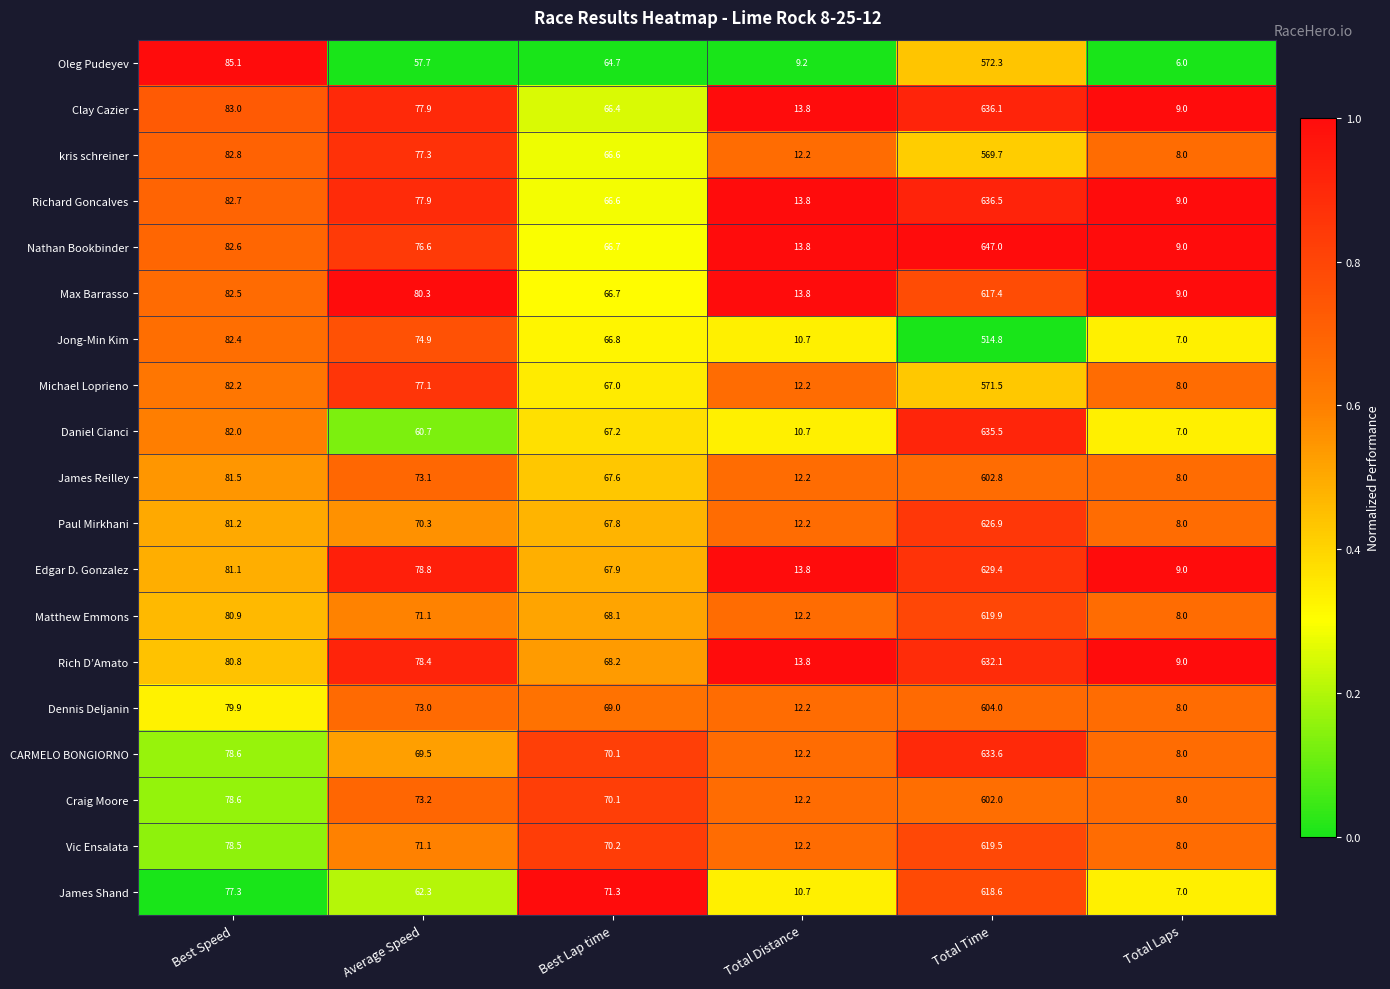

The value of Jong-Min Kim at Best Speed is 82.4. True or false?

True